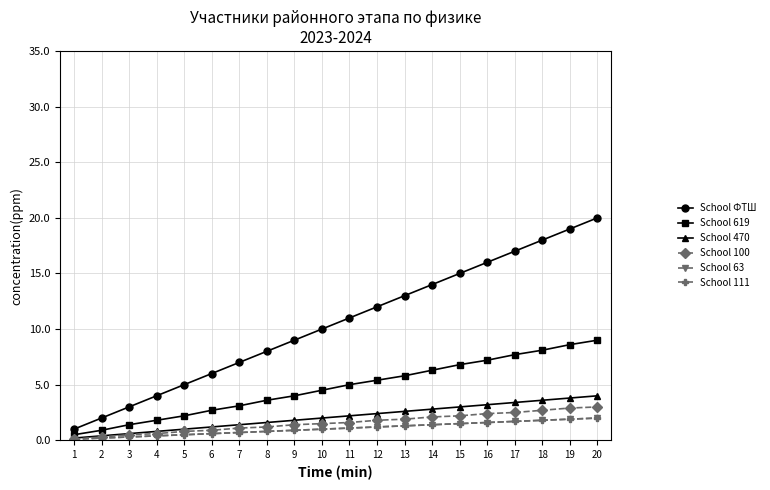

Is this an area chart (filled region under the line)?

No